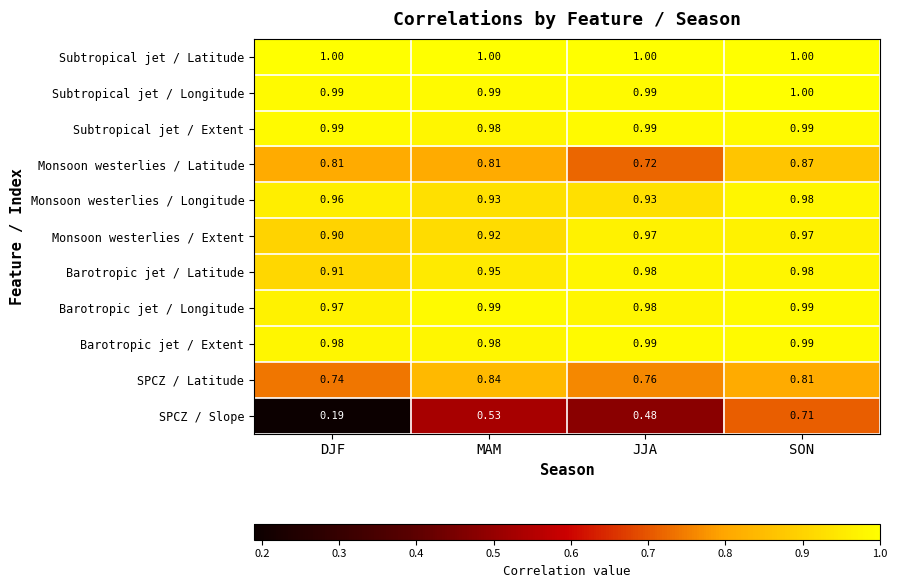

Between JJA and SON, which series saw the biggest shift?

SPCZ / Slope